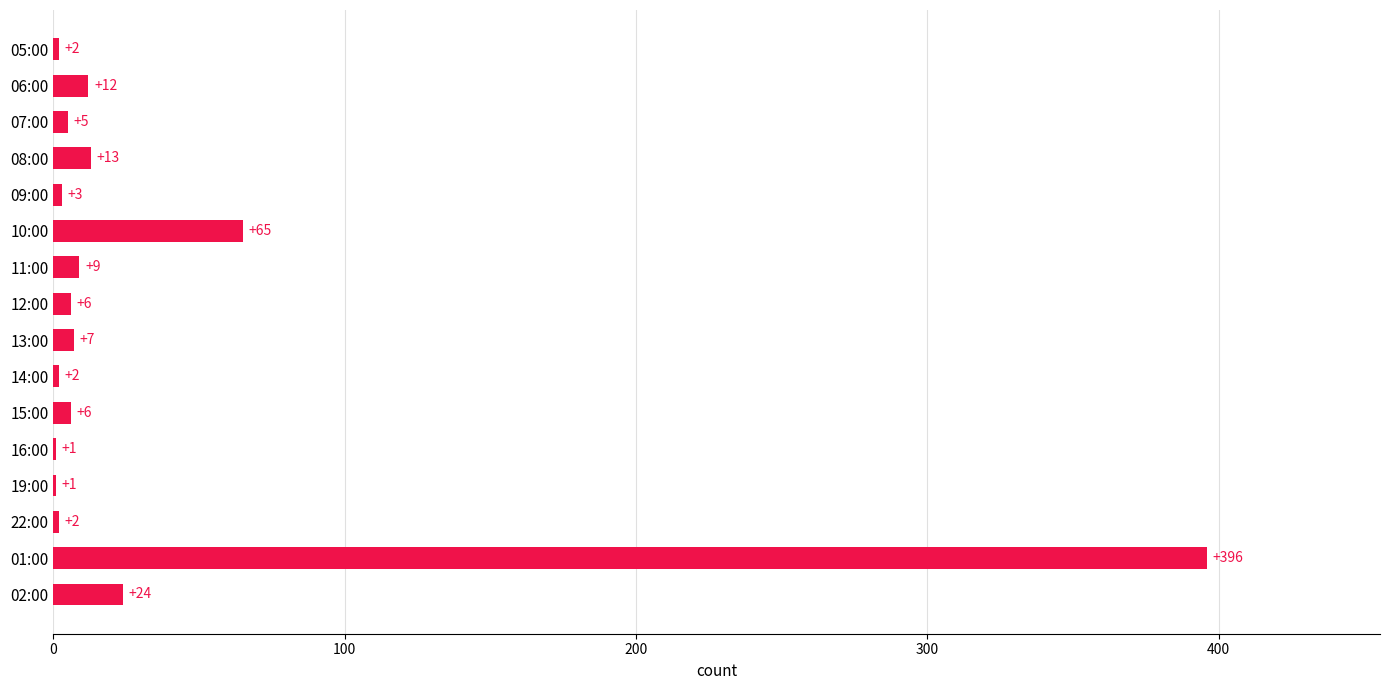

Are the bars horizontal?

Yes